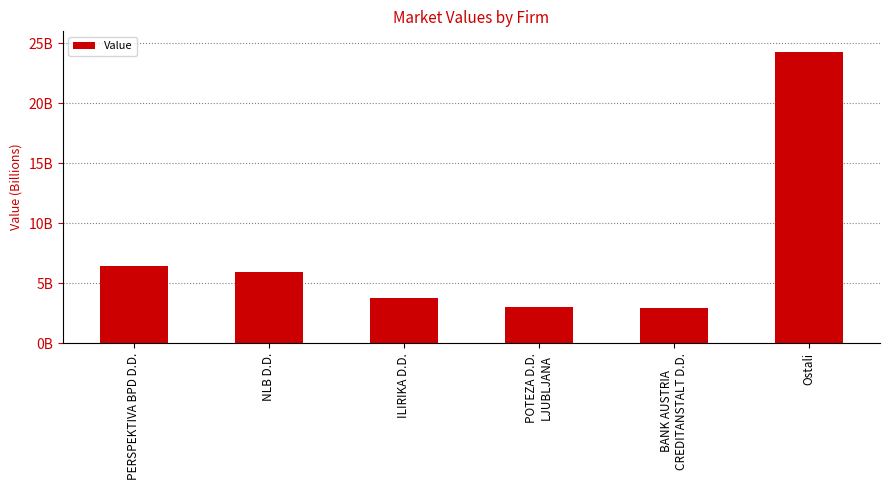

Rank the categories by value from highest to lowest.

Ostali, PERSPEKTIVA BPD D.D., NLB D.D., ILIRIKA D.D., POTEZA D.D.
LJUBLJANA, BANK AUSTRIA
CREDITANSTALT D.D.